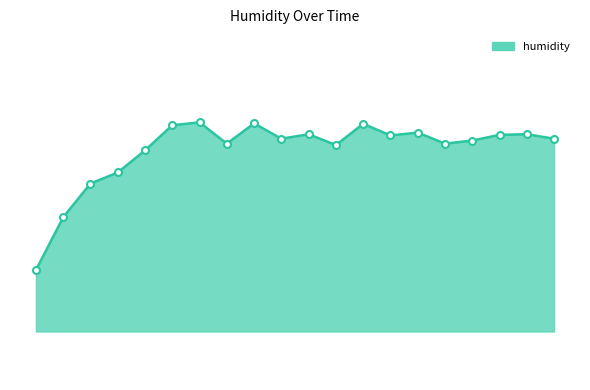

At which category does the data reach its first local peak?

01:12